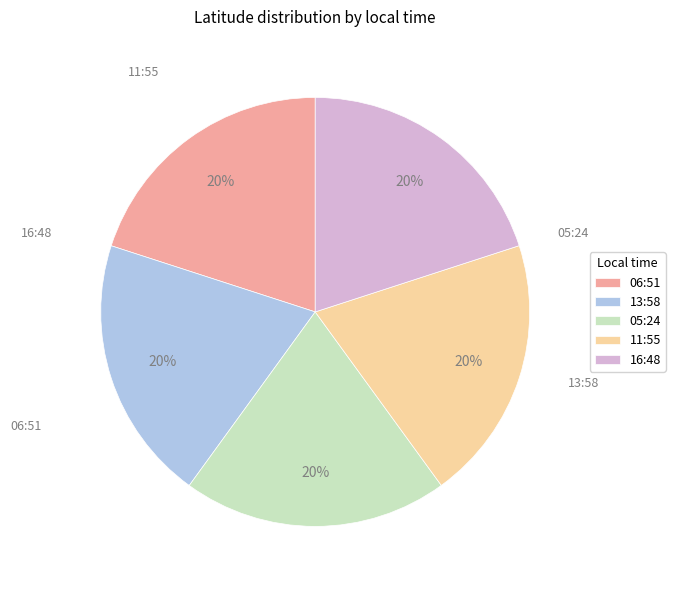

What percentage is the 06:51 slice, to the nearest percent?

20%